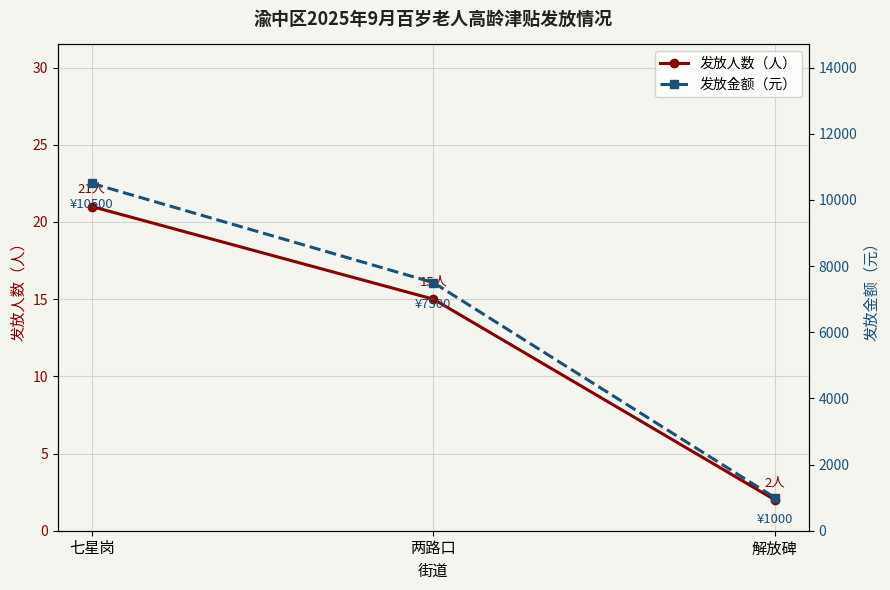

Which category has the highest value across all series?

七星岗